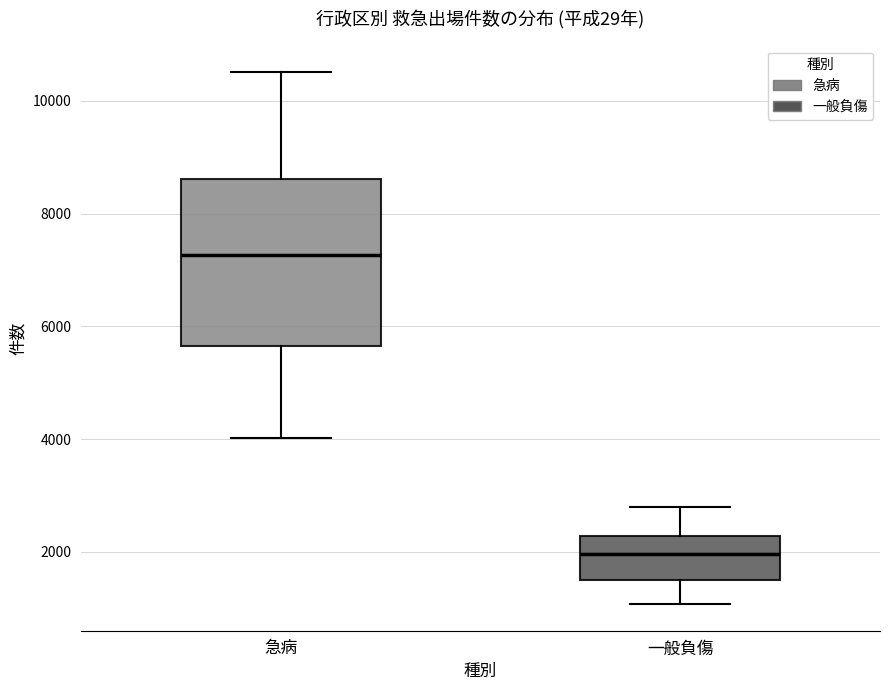

Reading left to right, transcribe this box plot: for each box, give where its median line is, the range the box spans, and where its two whiskers end, as read against the y-axis. The values are not printed on the chart, so give them approximately, as read against the axis.

急病: median 7200, box 5600 to 8600, whiskers 4000 to 10600
一般負傷: median 2000, box 1400 to 2200, whiskers 1000 to 2800